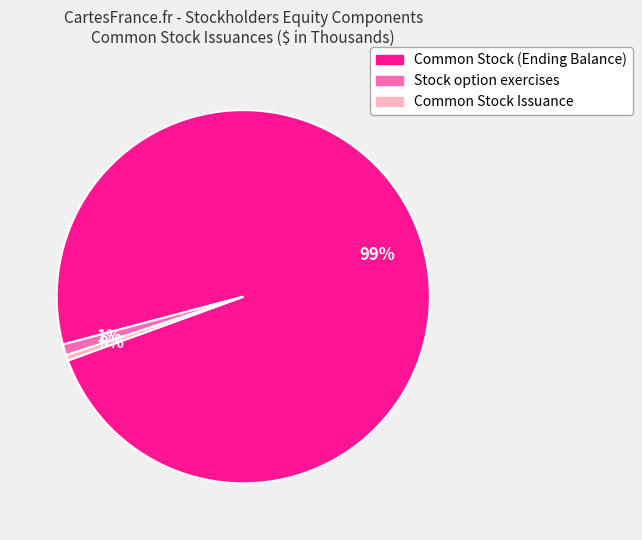

What is the largest slice in the pie chart?

Common Stock (Ending Balance)